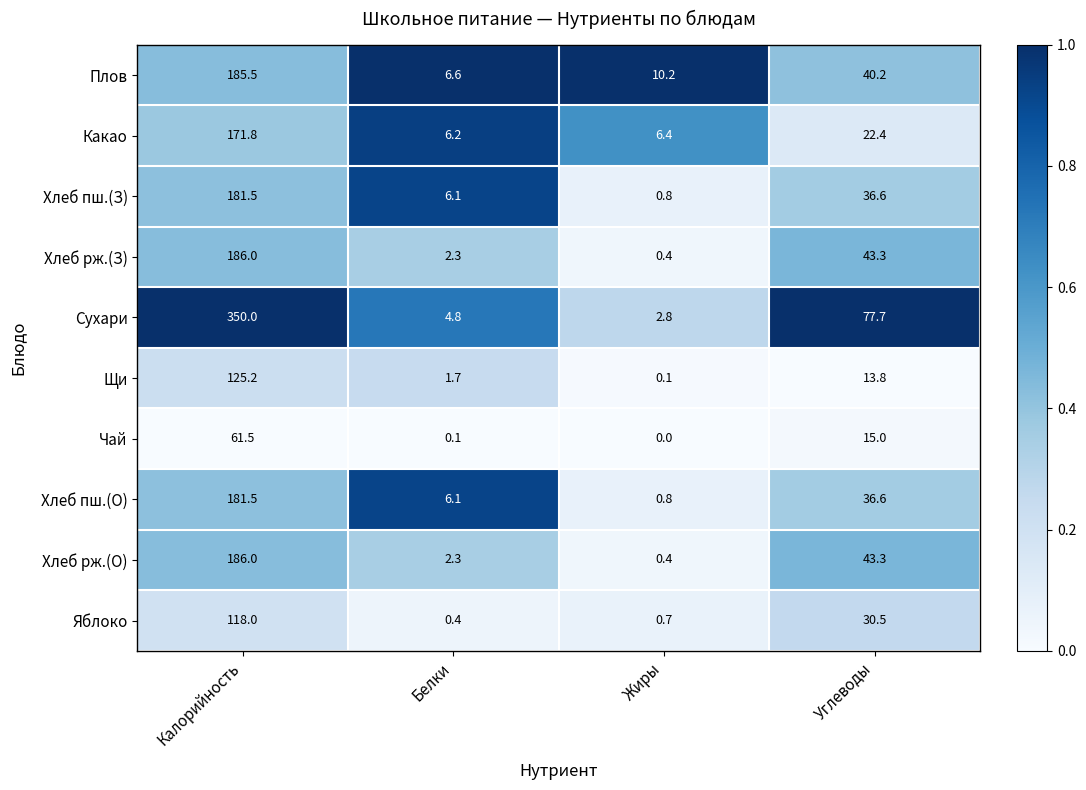

Rank the categories by Сухари value from lowest to highest.

Жиры, Белки, Углеводы, Калорийность